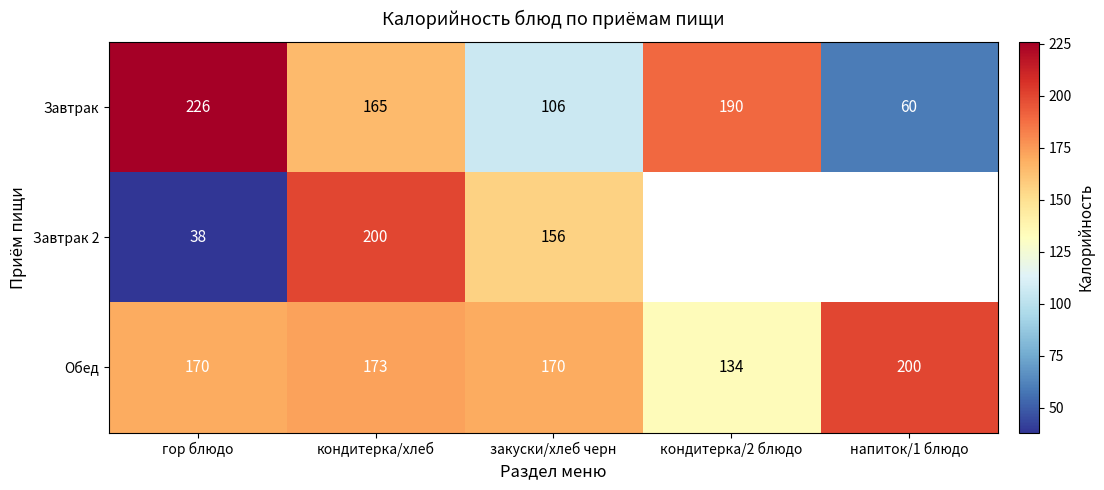

Which series changed the most between кондитерка/хлеб and закуски/хлеб черн?

Завтрак